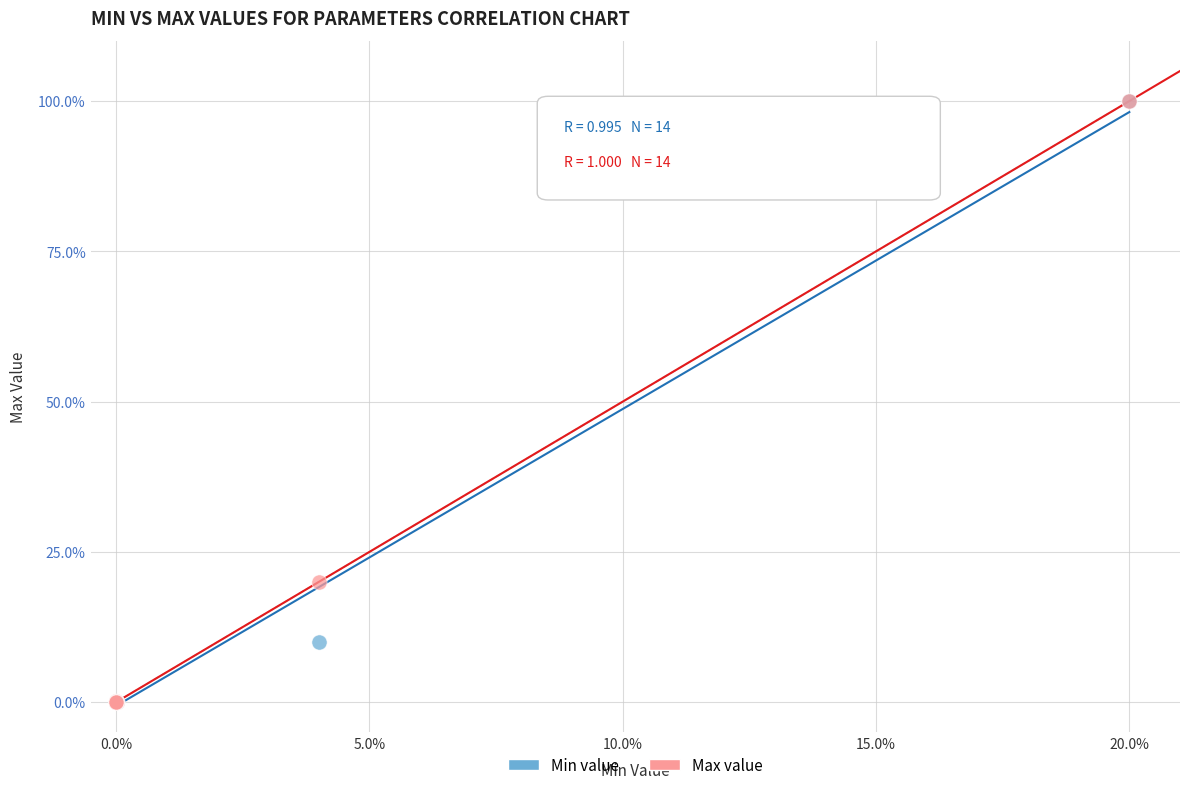

Which series has the widest spread of Y values?

Max value